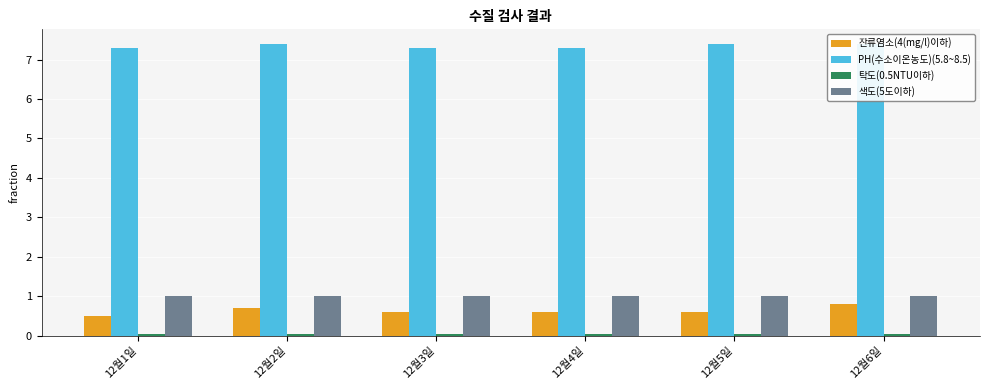

Count the number of data series in this chart.

4